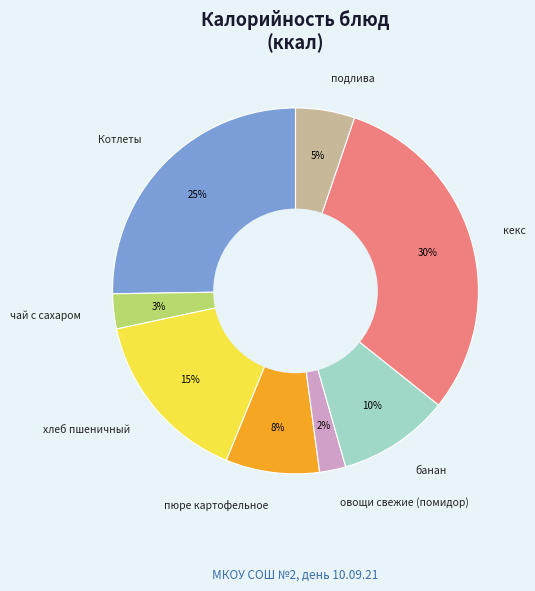

True or false: чай с сахаром accounts for 15% of the total.

False